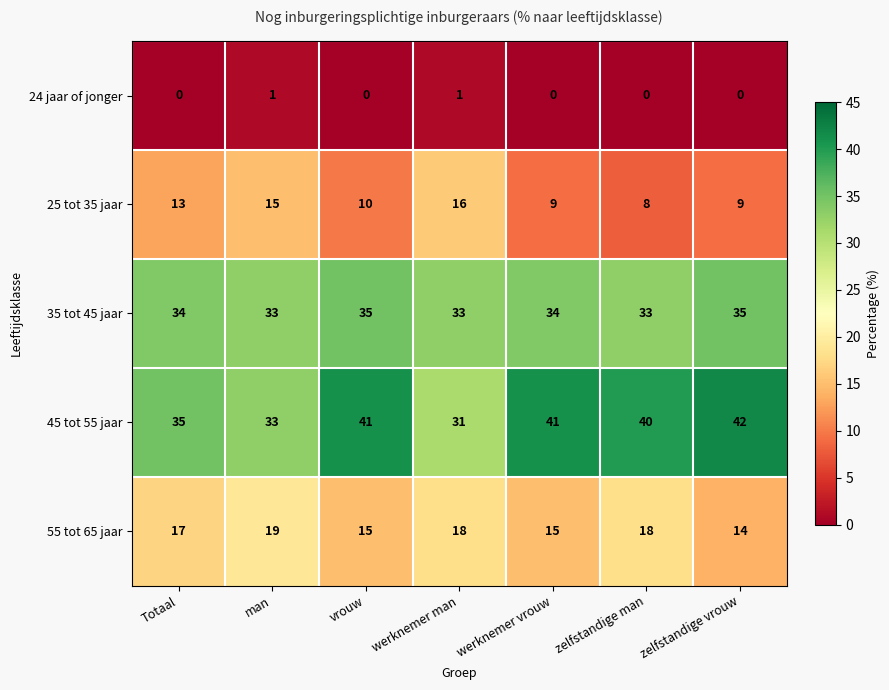

Count the 35 tot 45 jaar values in the range 33 to 35.

7